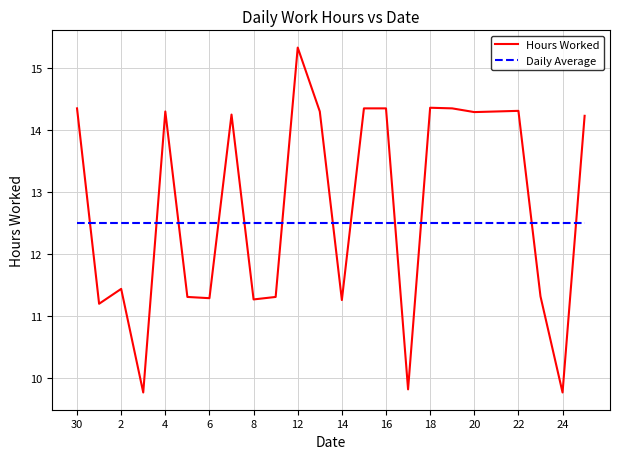

True or false: Daily Average and Hours Worked cross at least once.

True